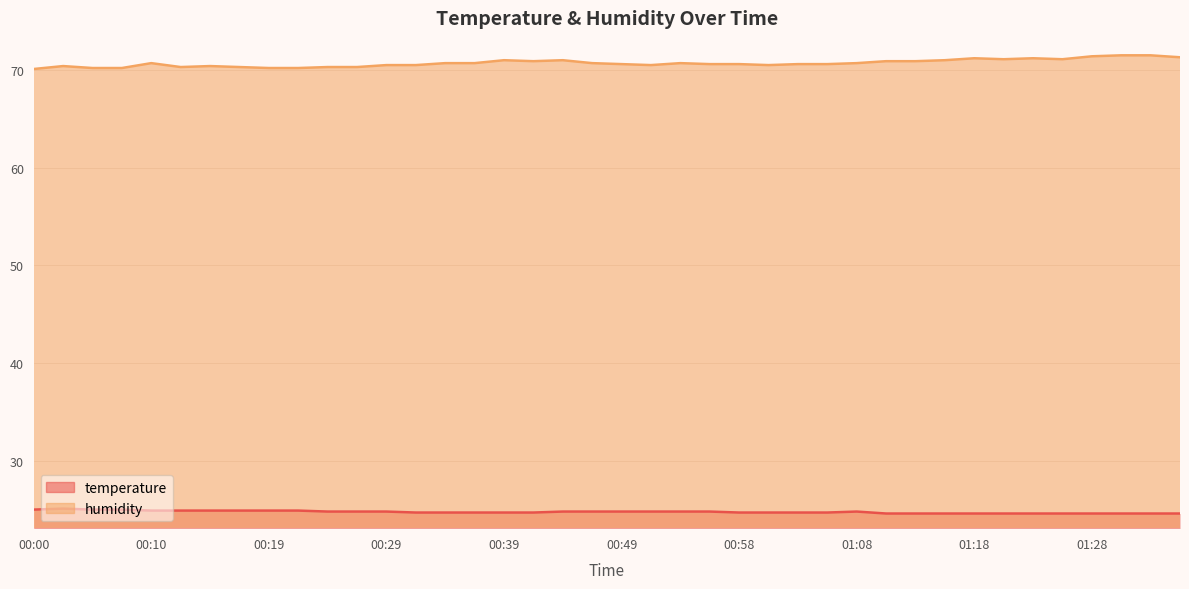

How many distinct data groups are displayed?

2